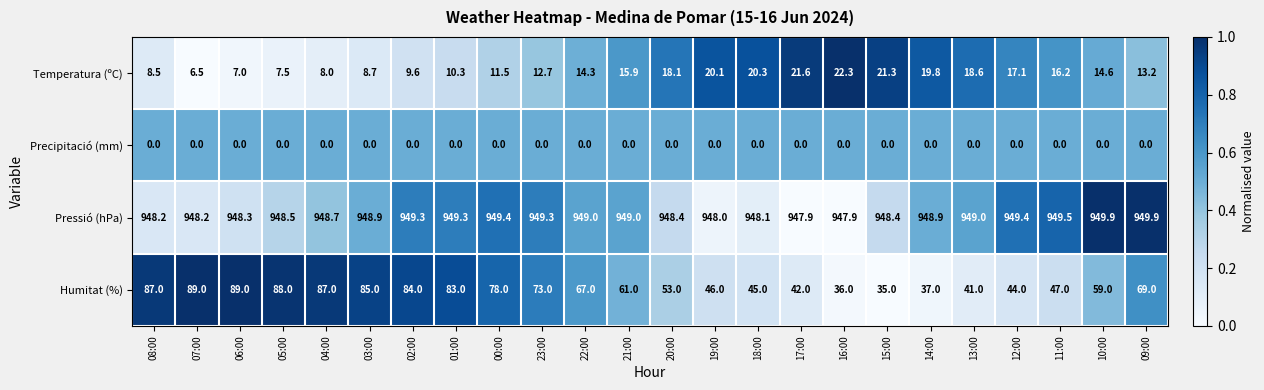

Which series has the largest total across all categories?

Pressió (hPa)